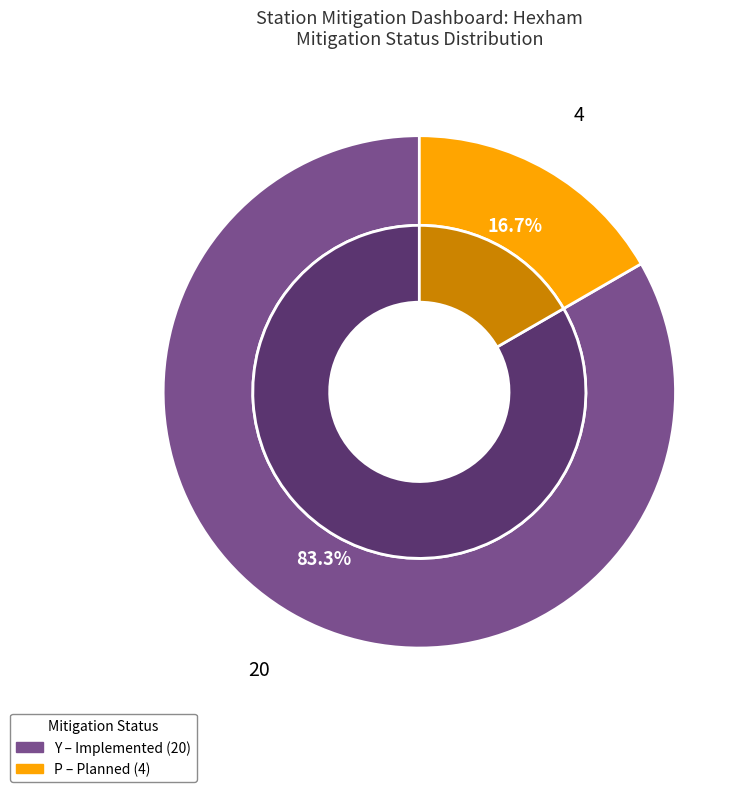

To the nearest percent, what portion does Y (Implemented) represent?

83%